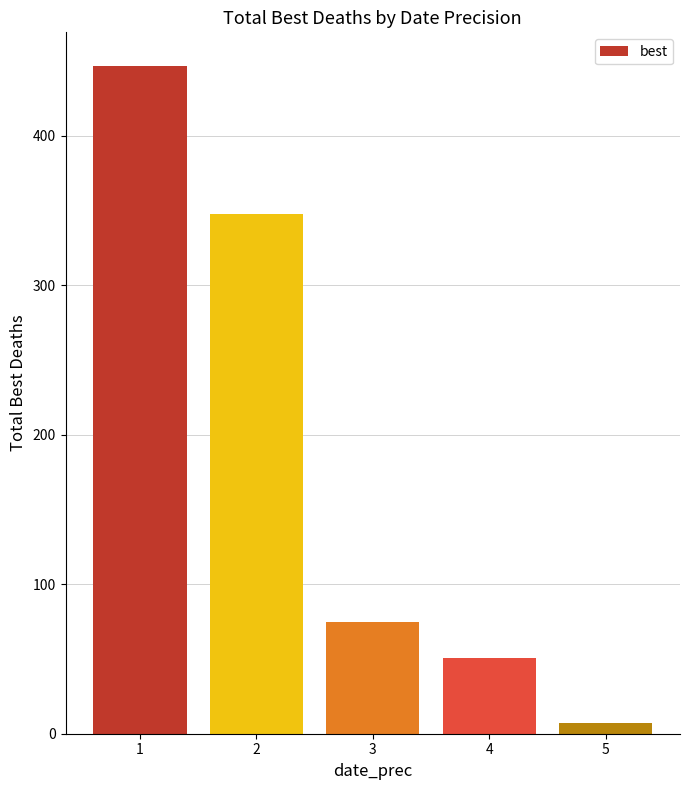

Does the chart contain any negative values?

No